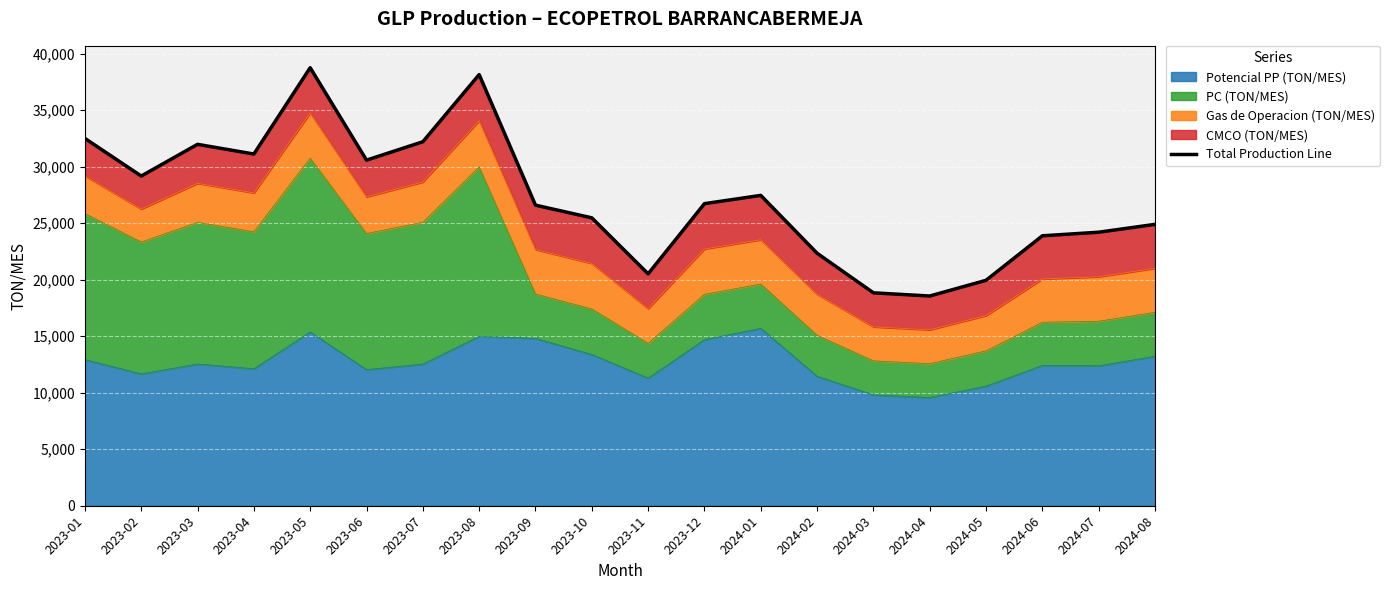

How many lines are shown in the chart?

1